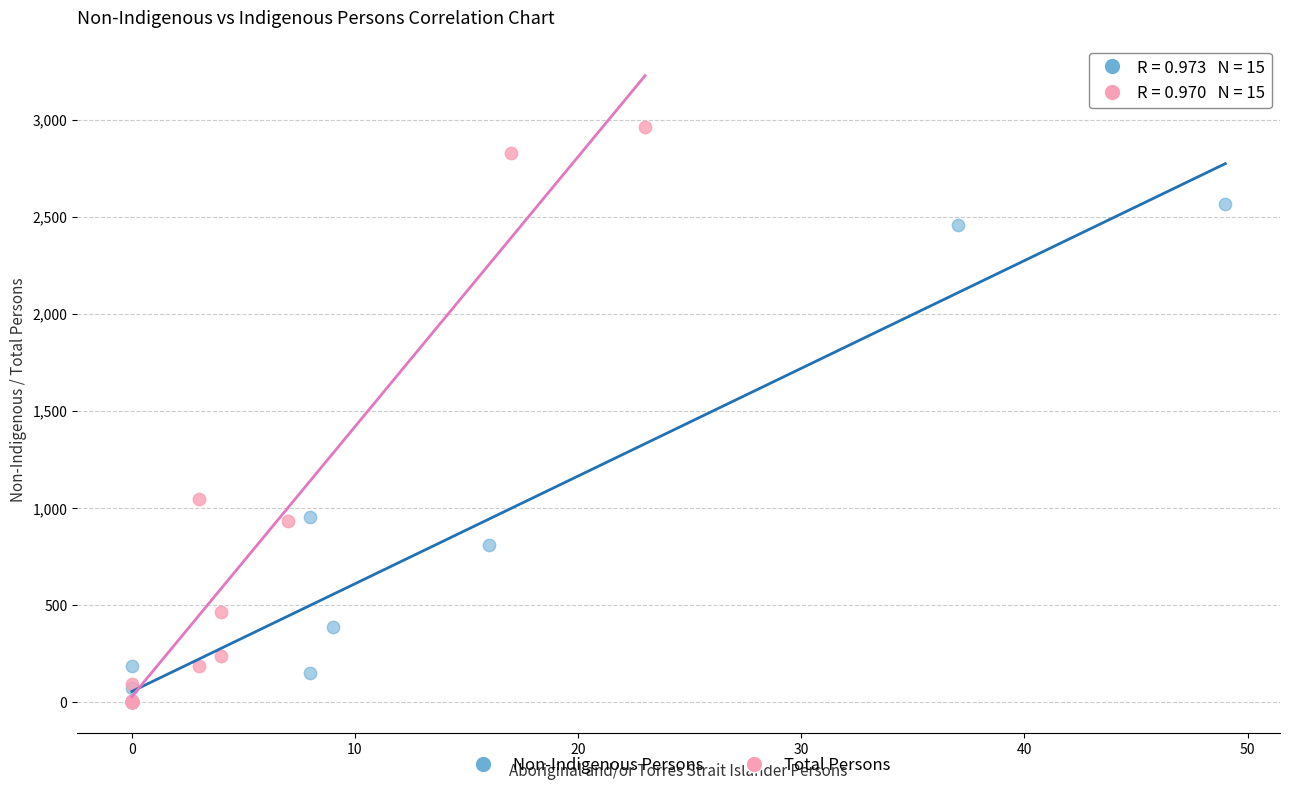

Which series has the widest spread of Y values?

Total Persons